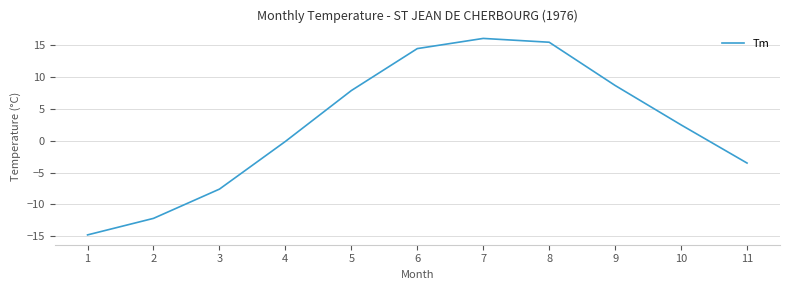

What is the smallest value displayed?

-14.8